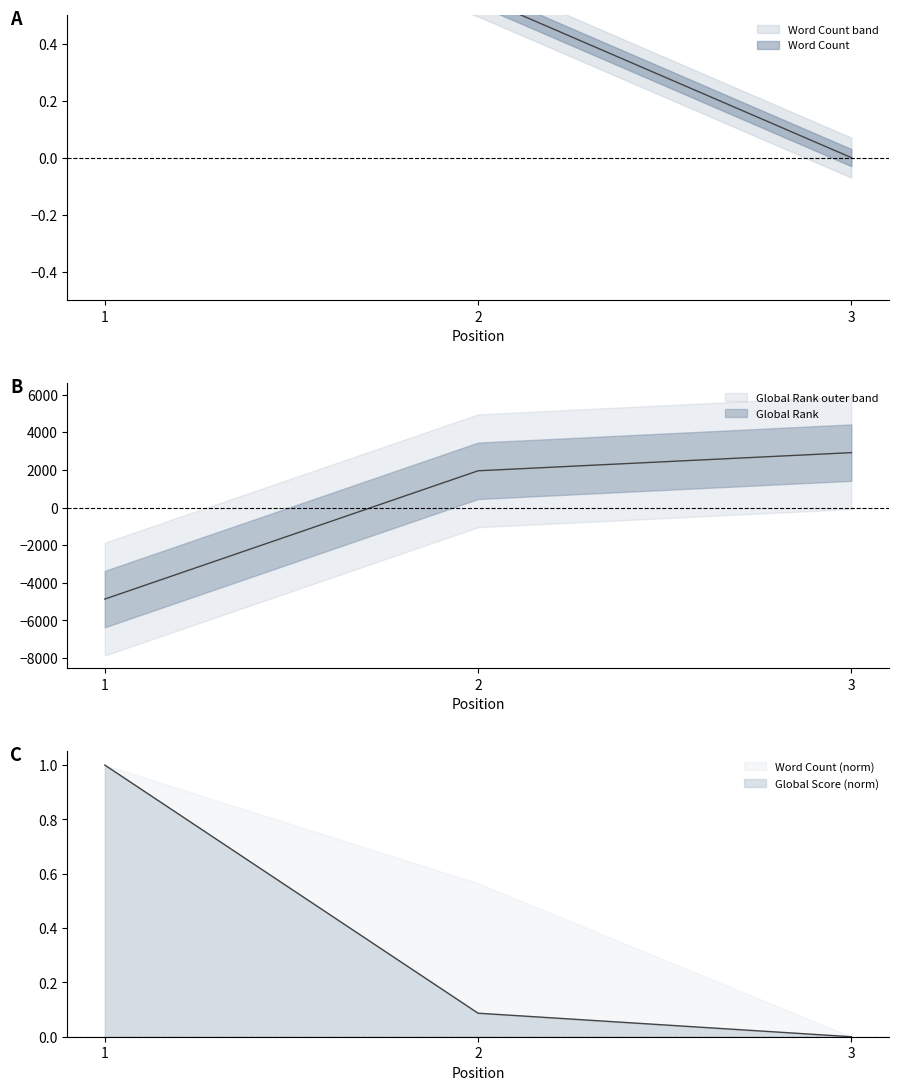

How many lines are shown in the chart?

3